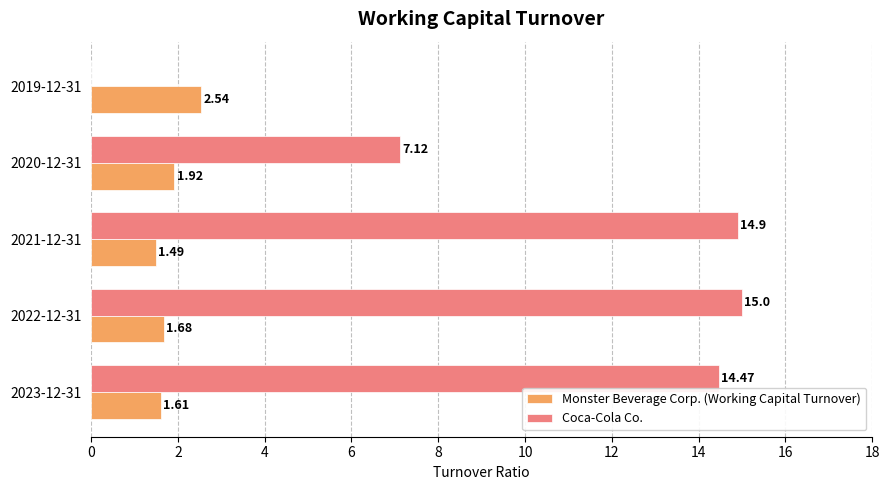

Which category has the highest value in the Coca-Cola Co. series?

2022-12-31